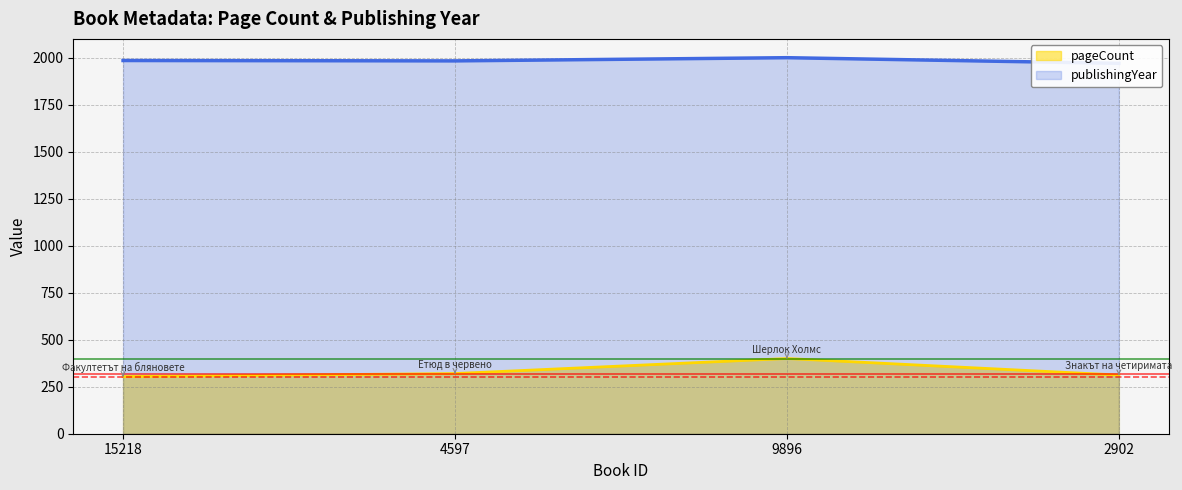

Reading right to left, transcribe all the data shown in this chart.

pageCount: 2902=312	9896=400	4597=320	15218=304
publishingYear: 2902=1970	9896=2000	4597=1983	15218=1985